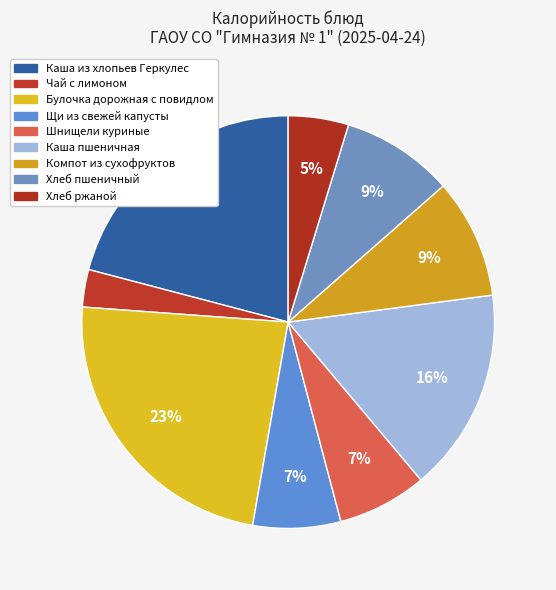

Count the number of slices in the pie.

9